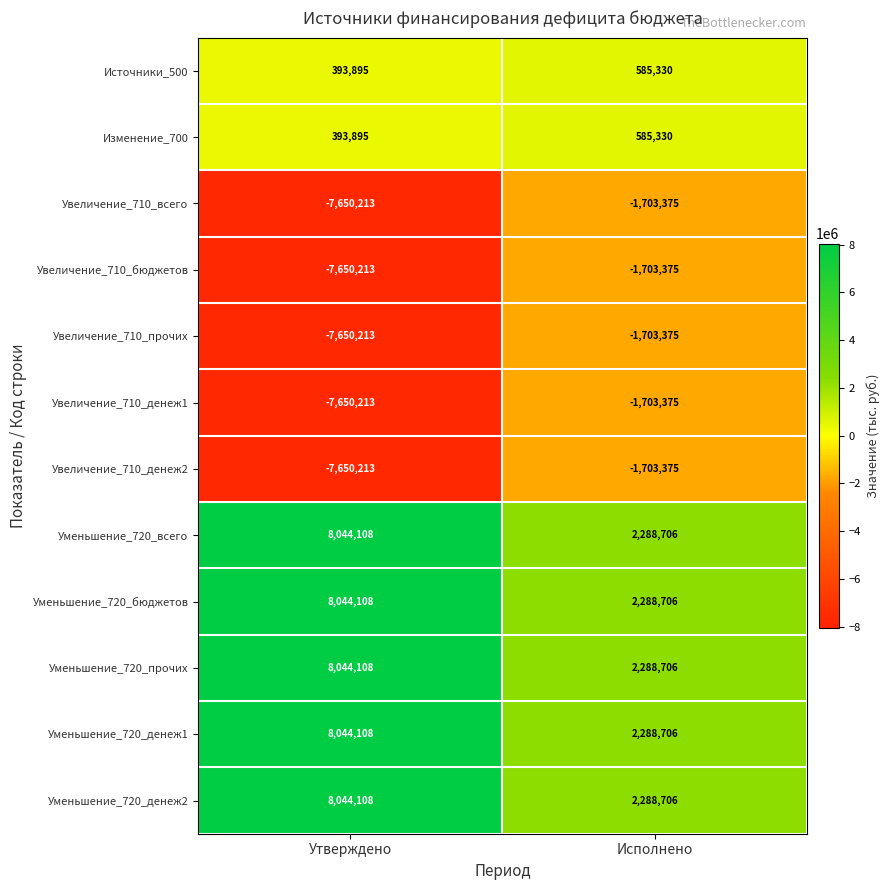

What is the difference between the highest and lowest values at Утверждено?

15694321